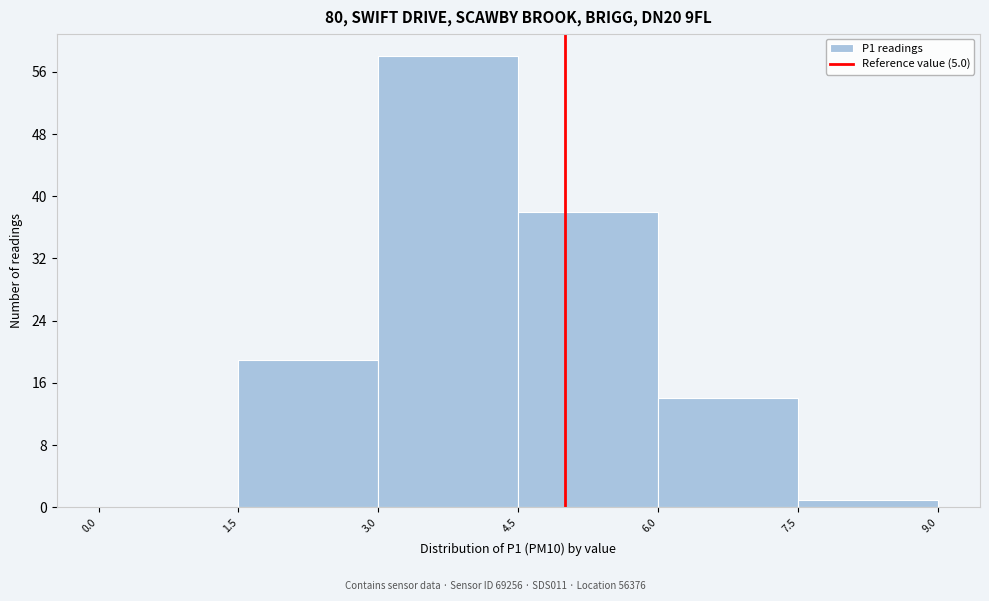

Reading left to right, list every bar in this chart as the range it spans on the x-axis followed by its height. The values are not printed on the chart, so give them approximately, as read against the axis.

0.0 to 1.5: 0
1.5 to 3.0: 19
3.0 to 4.5: 58
4.5 to 6.0: 38
6.0 to 7.5: 14
7.5 to 9.0: 1